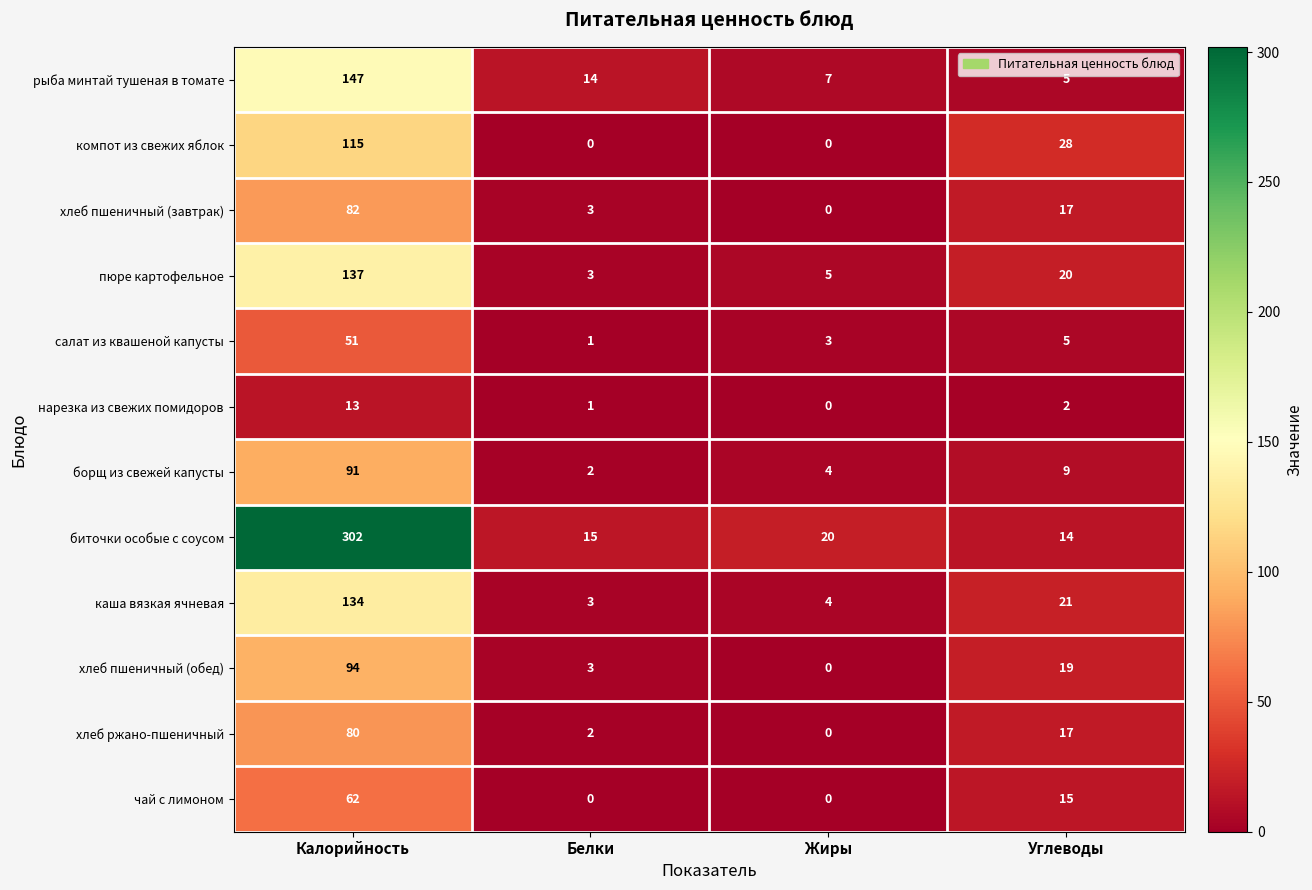

Where is хлеб пшеничный (завтрак) nearest to the value 41?

Углеводы